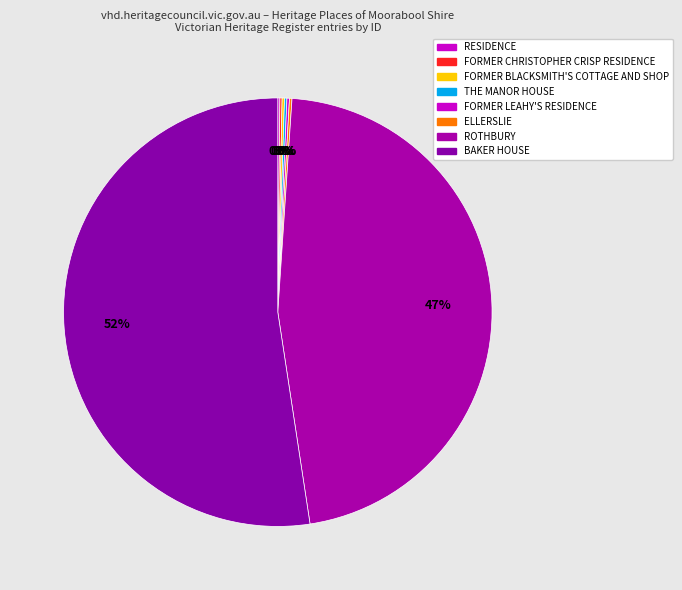

Count the number of slices in the pie.

8